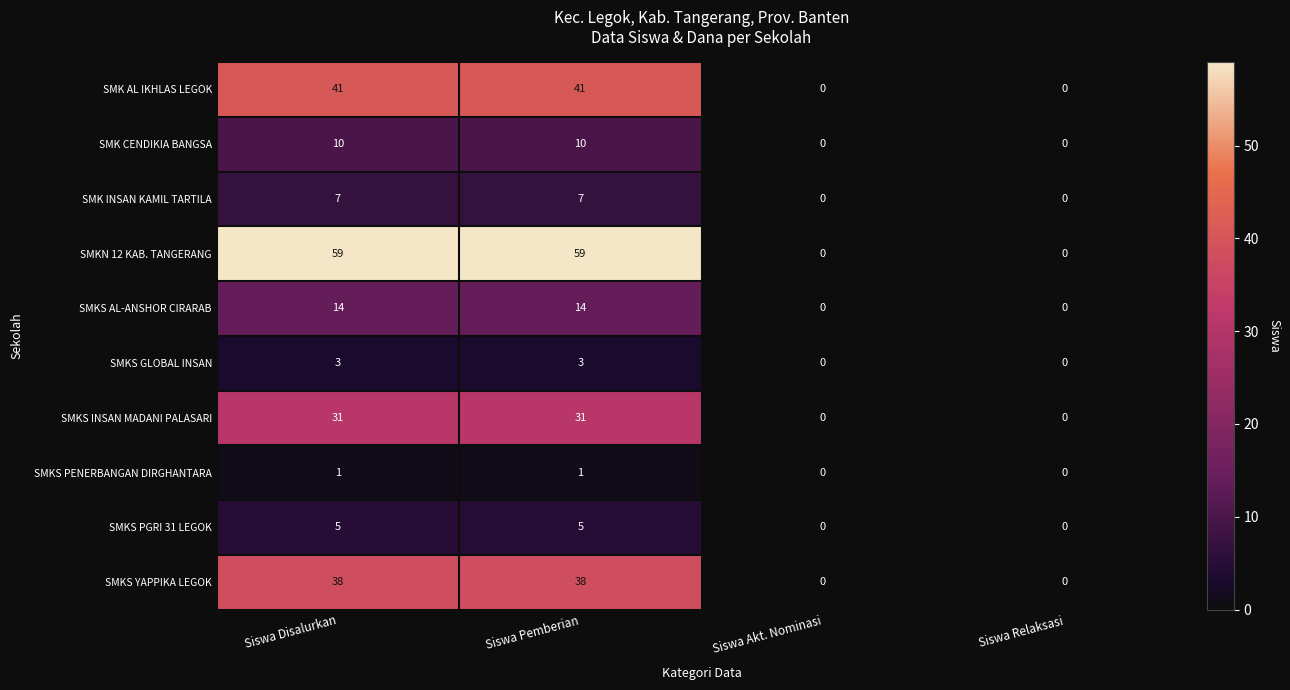

How many data points in SMKS INSAN MADANI PALASARI are less than 31?

2